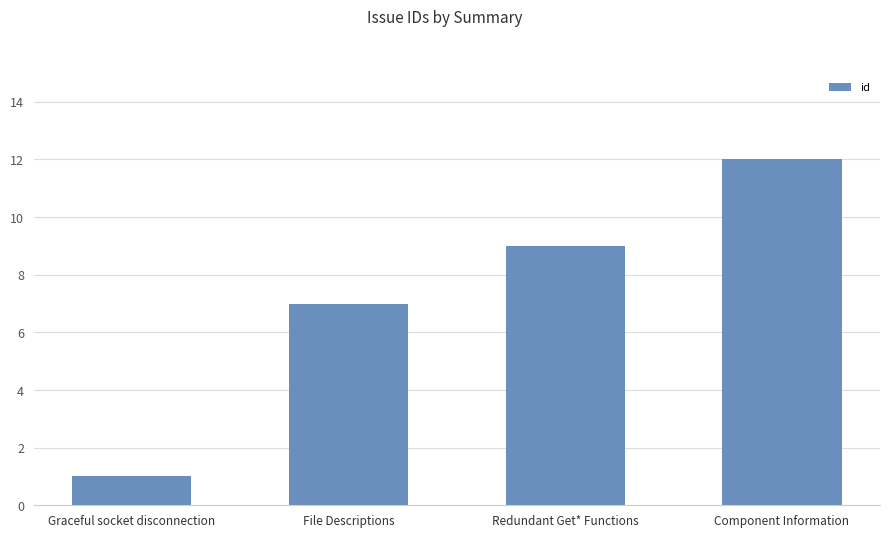

Rank the categories by value from highest to lowest.

Component Information, Redundant Get* Functions, File Descriptions, Graceful socket disconnection